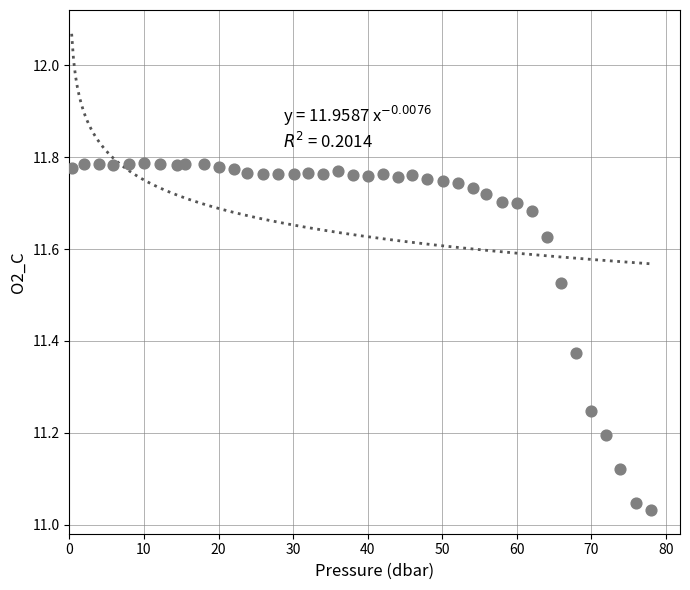

What is the range of Y values (max minus min)?

0.8